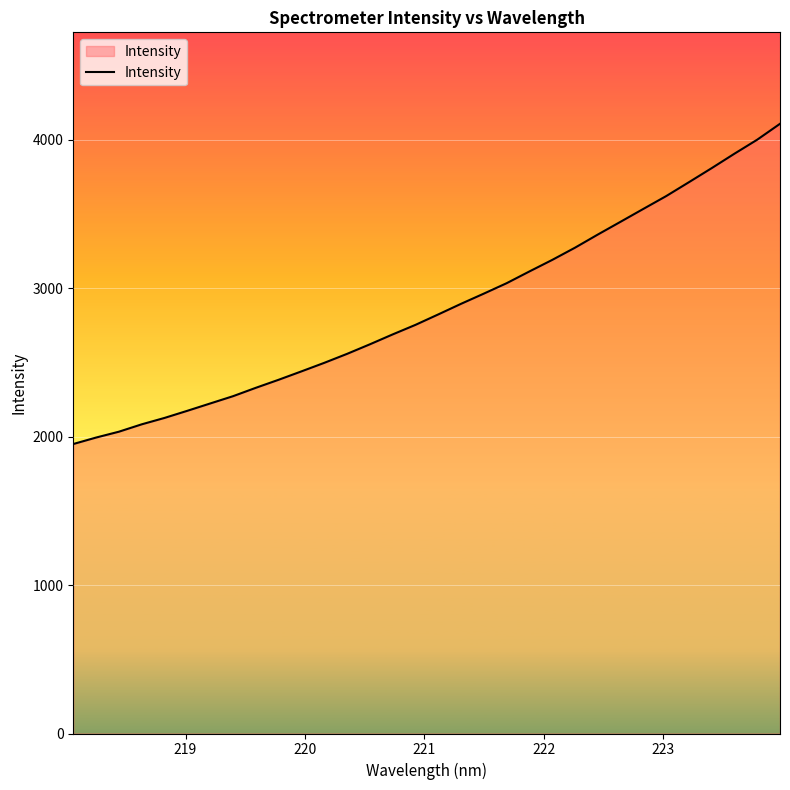

What is the smallest value displayed?

1950.2